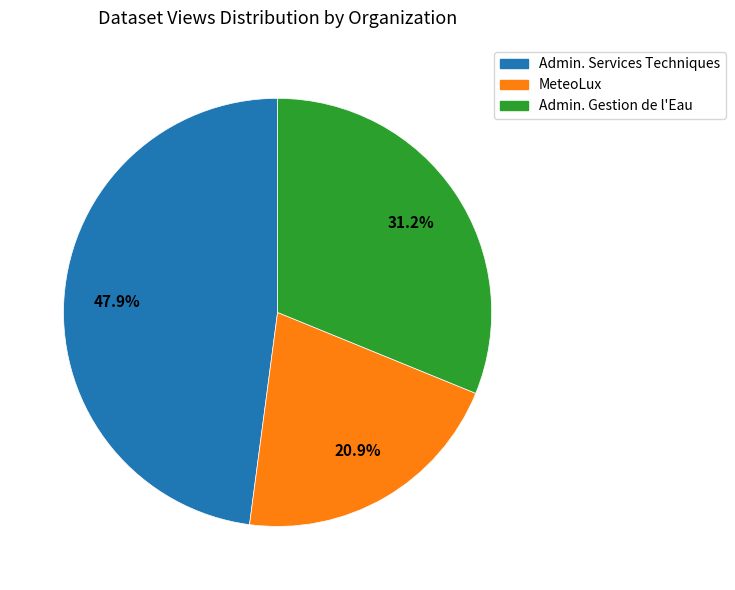

Is there any slice that represents more than half of the pie?

No